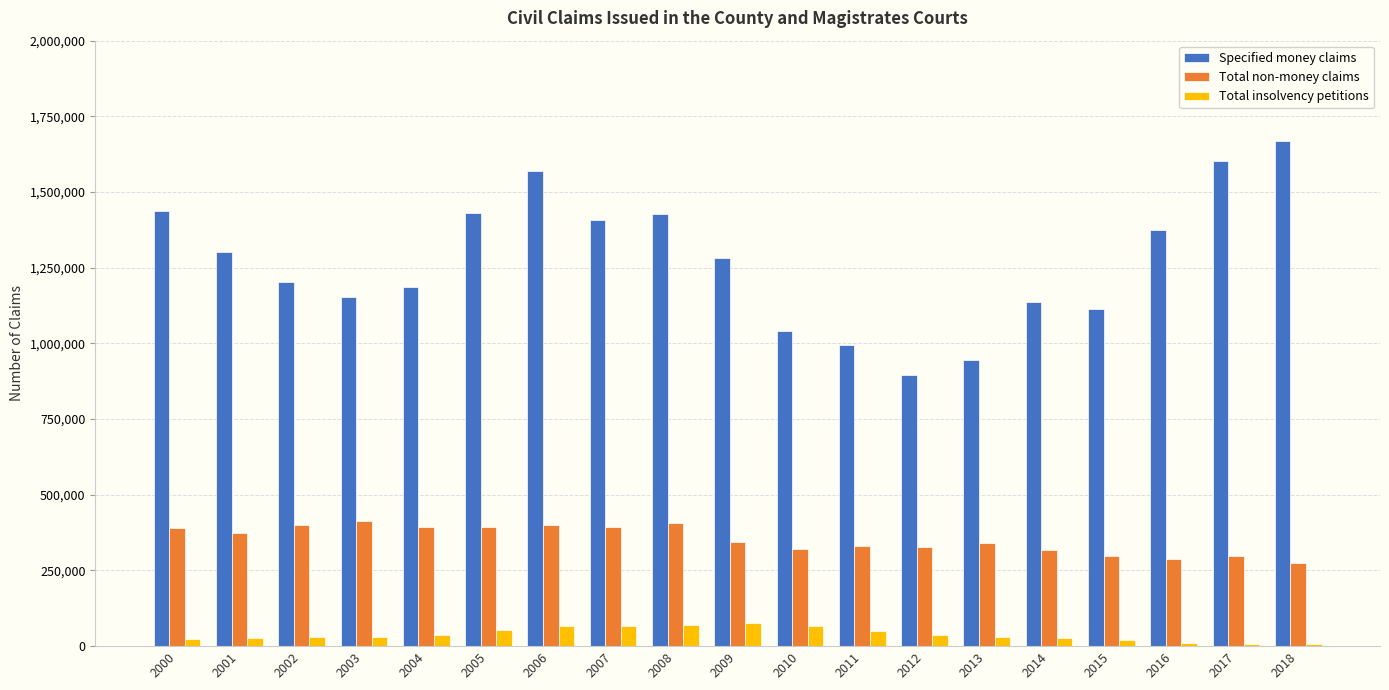

What is the difference between the maximum and minimum values in the Total insolvency petitions series?

69810